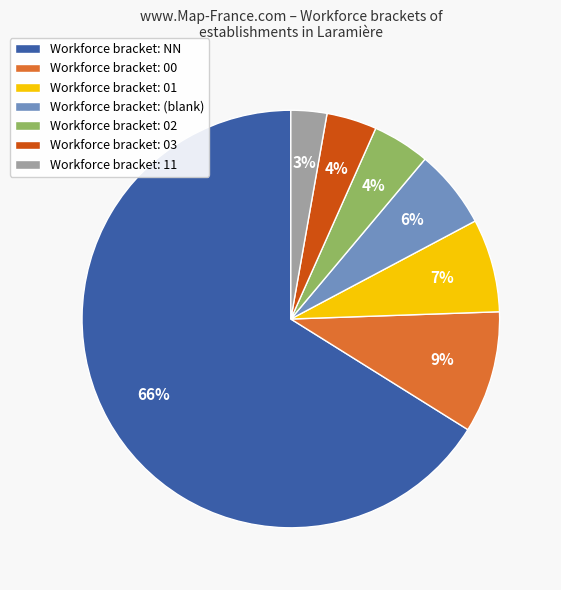

How many slices are in this pie chart?

7